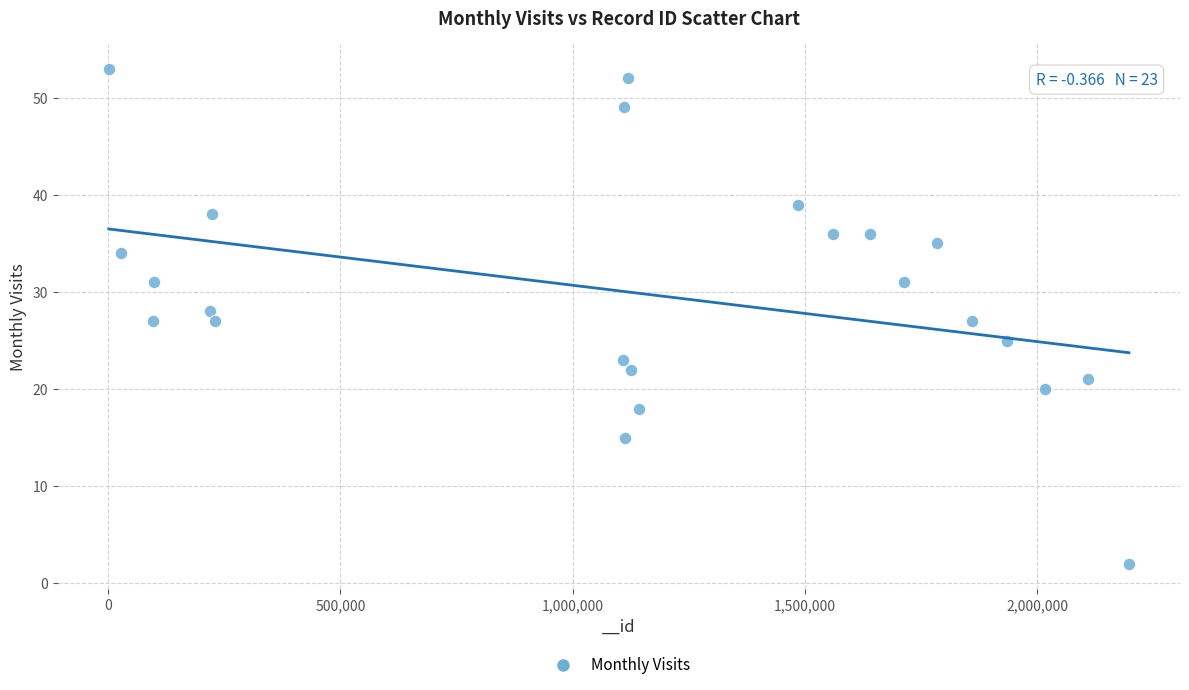

What is the range of X values (max minus min)?

2196361